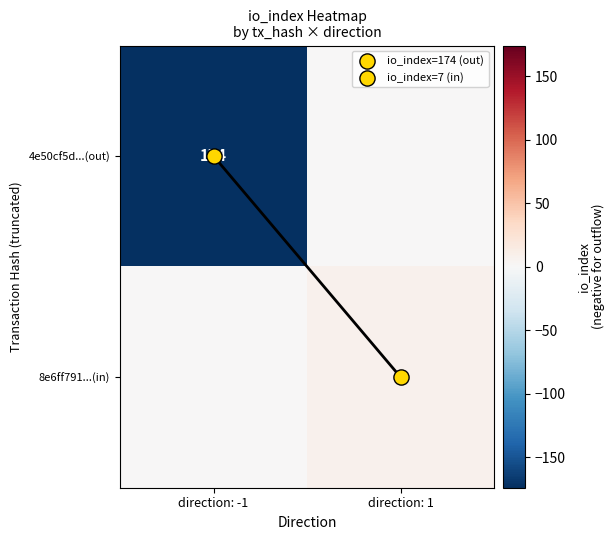

Rank the series at direction: 1 from lowest to highest value.

4e50cf5d...(out), 8e6ff791...(in)